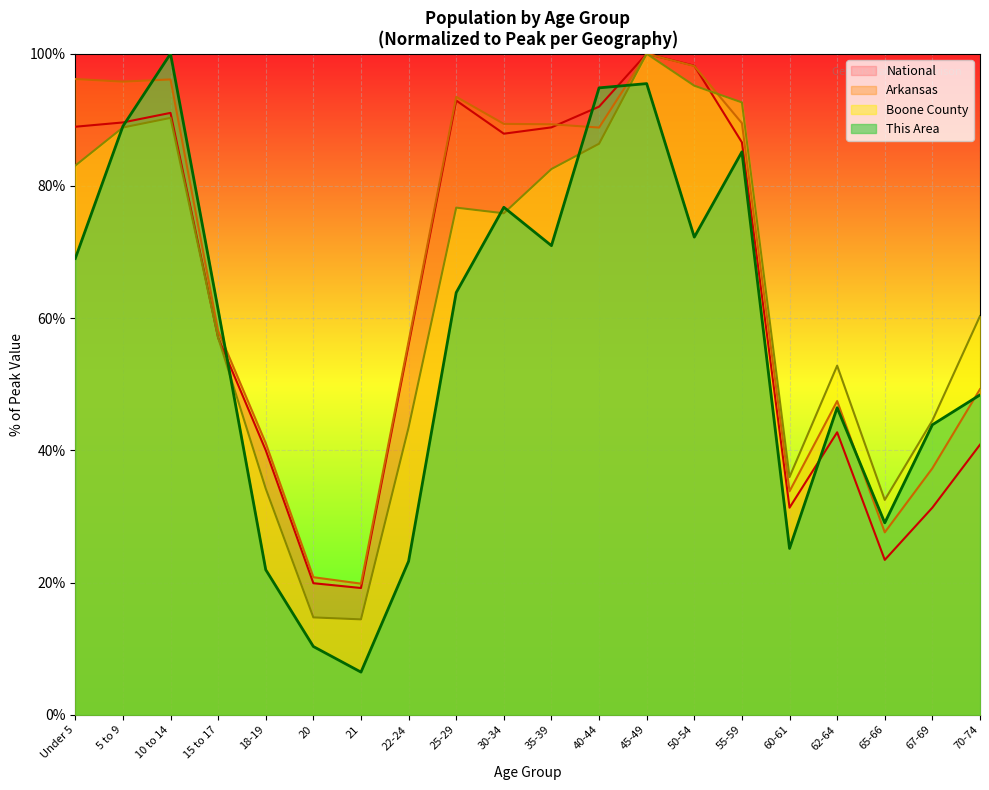

Rank the categories by National value from lowest to highest.

21, 20, 65-66, 60-61, 67-69, 18-19, 70-74, 62-64, 22-24, 15 to 17, 55-59, 30-34, 35-39, Under 5, 5 to 9, 10 to 14, 40-44, 25-29, 50-54, 45-49